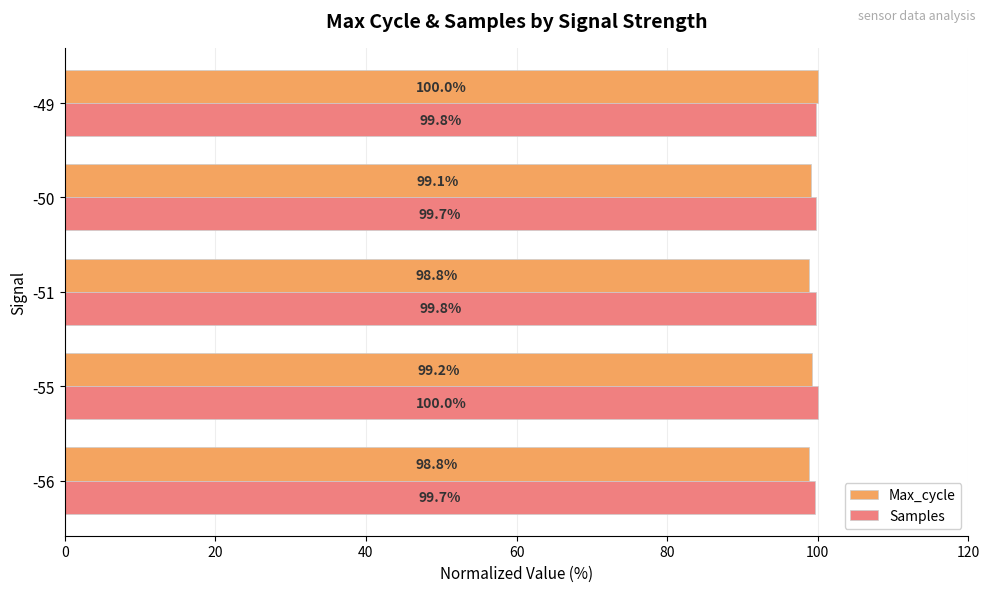

At how many categories does at least one series exceed 99?

5